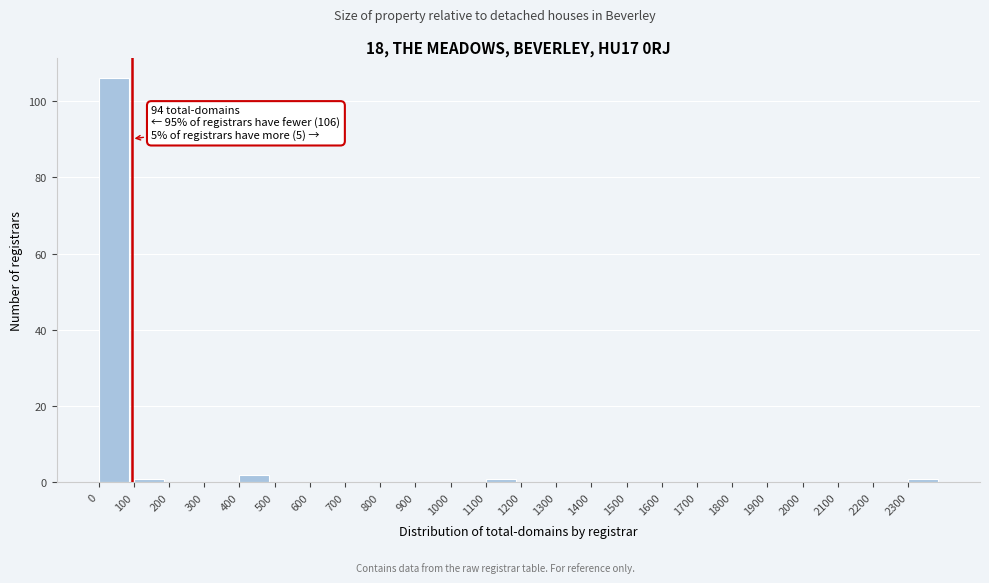

Over which range of the x-axis is the bar tallest?

0 to 100